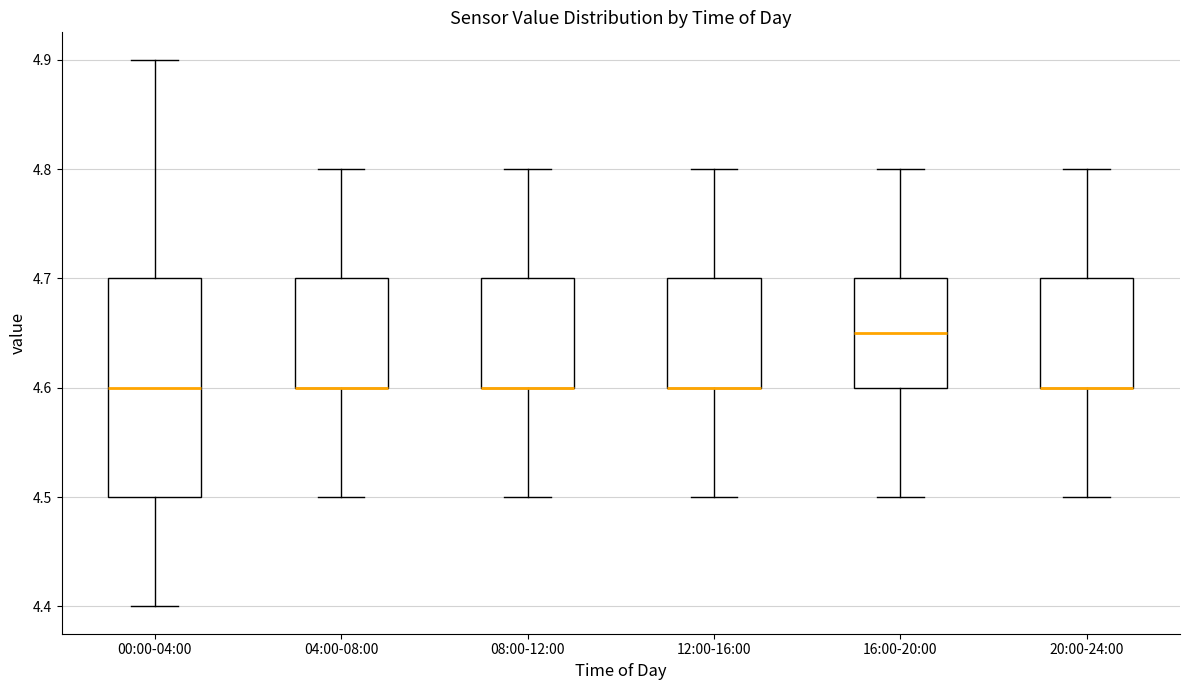

Reading left to right, transcribe this box plot: for each box, give where its median line is, the range the box spans, and where its two whiskers end, as read against the y-axis. The values are not printed on the chart, so give them approximately, as read against the axis.

00:00-04:00: median 4.60, box 4.50 to 4.70, whiskers 4.40 to 4.90
04:00-08:00: median 4.60 (drawn on the box's lower edge), box 4.60 to 4.70, whiskers 4.50 to 4.80
08:00-12:00: median 4.60 (drawn on the box's lower edge), box 4.60 to 4.70, whiskers 4.50 to 4.80
12:00-16:00: median 4.60 (drawn on the box's lower edge), box 4.60 to 4.70, whiskers 4.50 to 4.80
16:00-20:00: median 4.65, box 4.60 to 4.70, whiskers 4.50 to 4.80
20:00-24:00: median 4.60 (drawn on the box's lower edge), box 4.60 to 4.70, whiskers 4.50 to 4.80